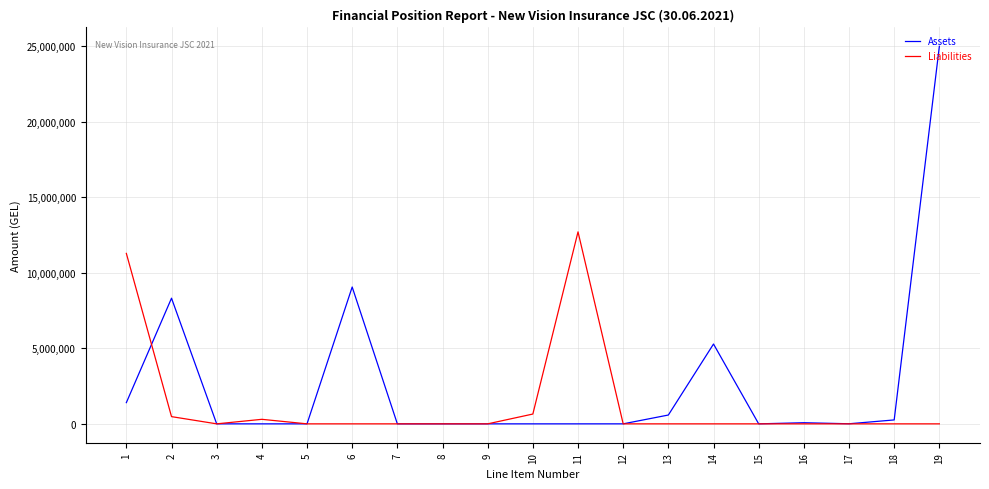

What is the difference between the maximum and minimum values in the Assets series?

24985498.9